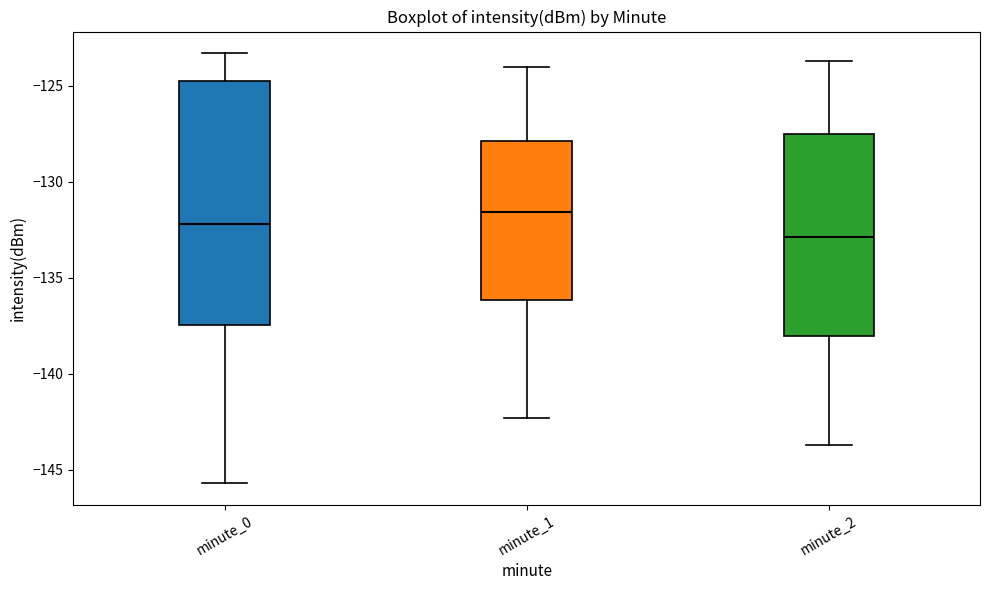

Reading left to right, read every box against the y-axis: the position of its median line, the range the box covers, and the ends of its whiskers. The values are not printed on the chart, so give them approximately, as read against the axis.

minute_0: median -132.0, box -137.5 to -125.0, whiskers -145.5 to -123.5
minute_1: median -131.5, box -136.0 to -128.0, whiskers -142.5 to -124.0
minute_2: median -133.0, box -138.0 to -127.5, whiskers -143.5 to -123.5